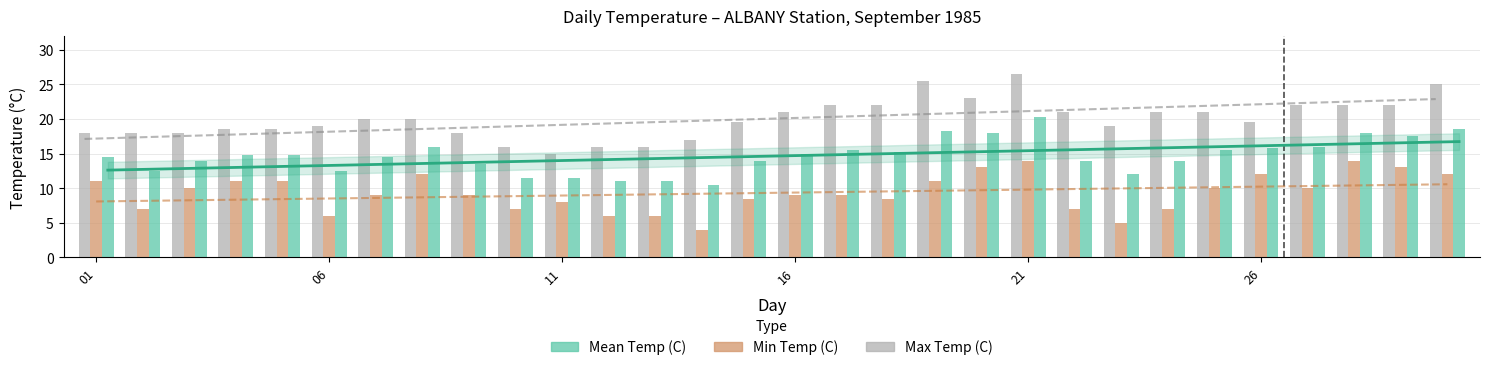

How many groups of bars are there?

30